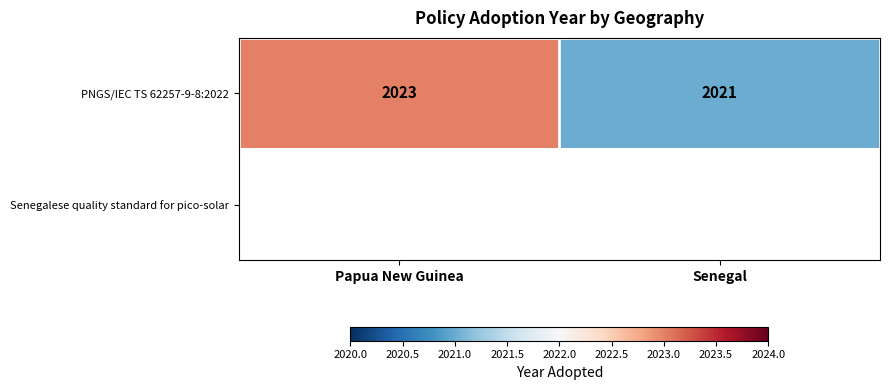

What is the approximate value of PNGS/IEC TS 62257-9-8:2022 at Senegal?

2021